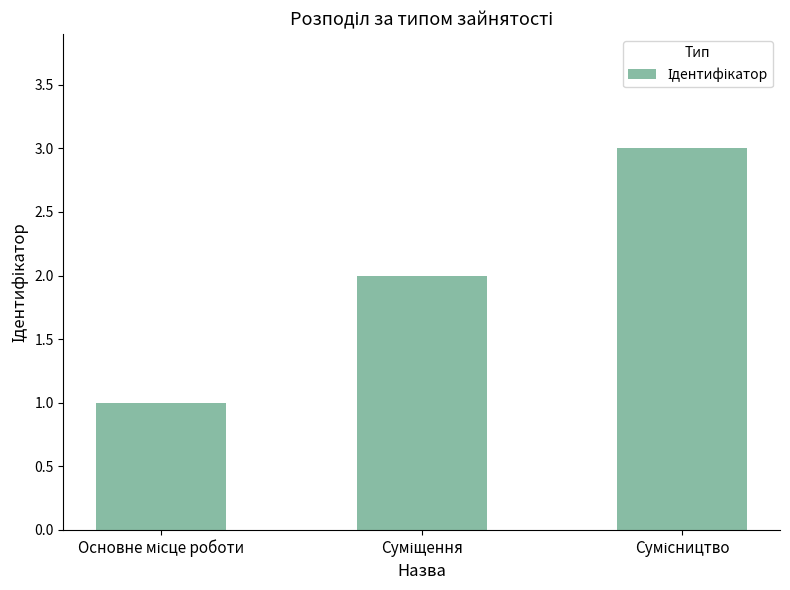

What is the difference between the maximum and minimum values?

2